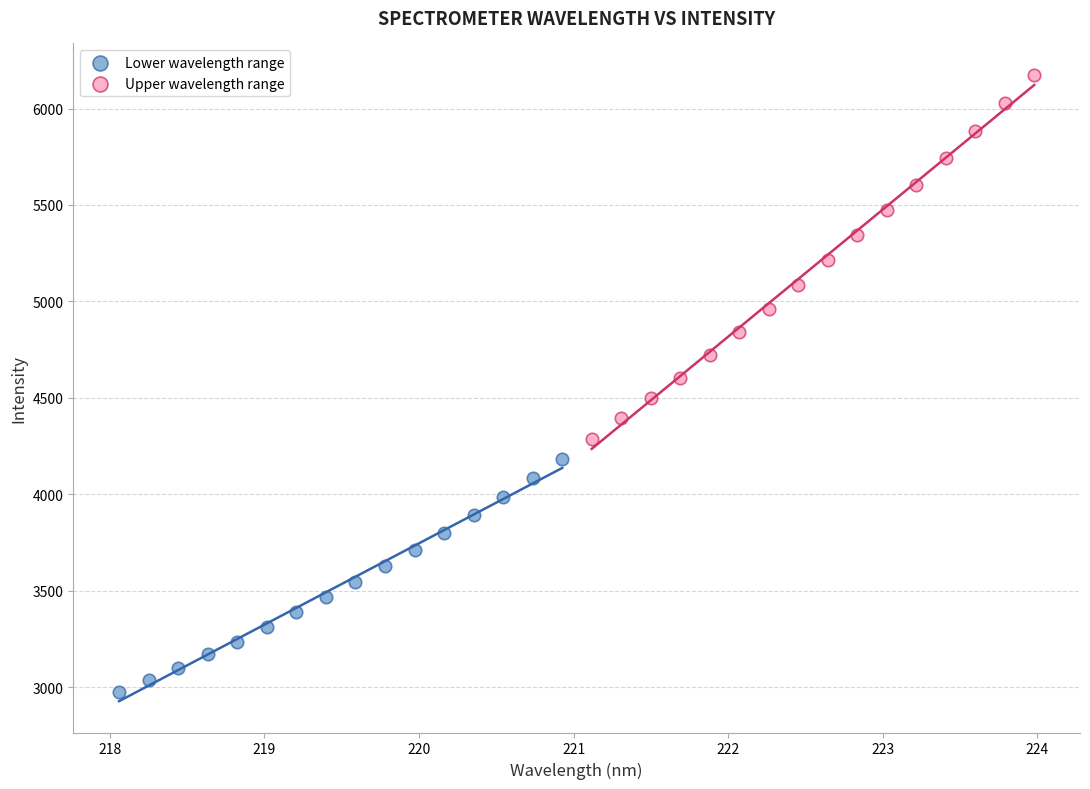

Which series contains the highest Y value?

Upper wavelength range